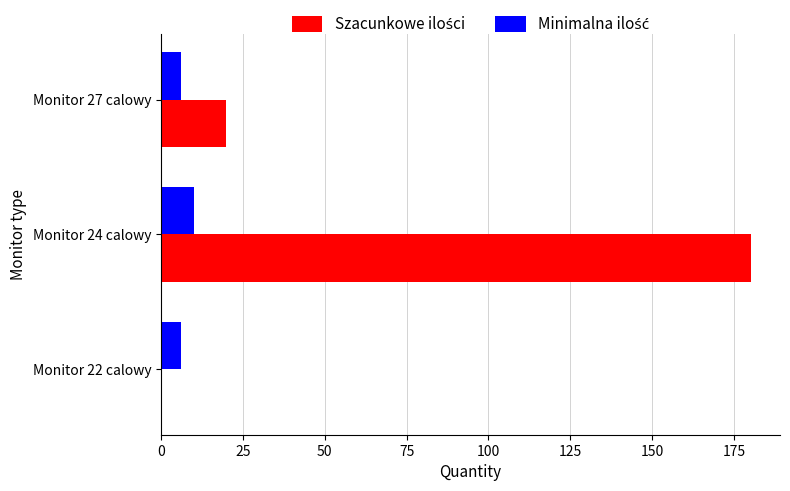

What is the total value across all series at Monitor 24 calowy?

190